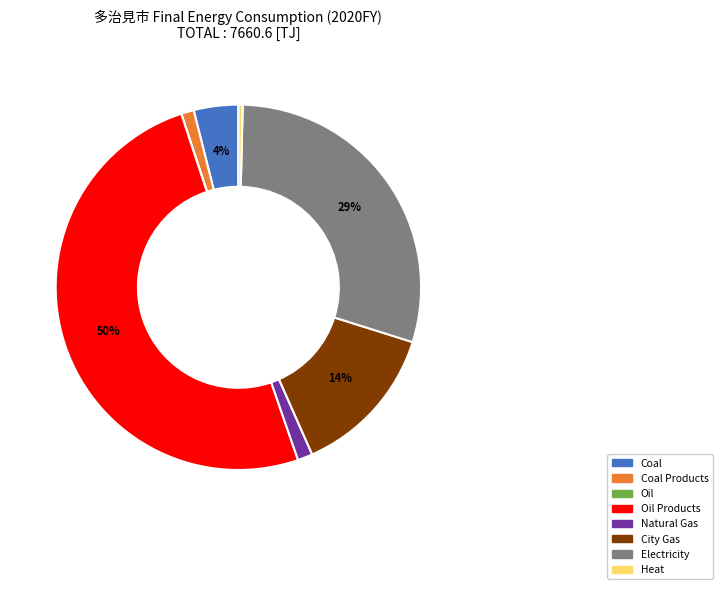

To the nearest percent, what is the average slice percentage?

12%